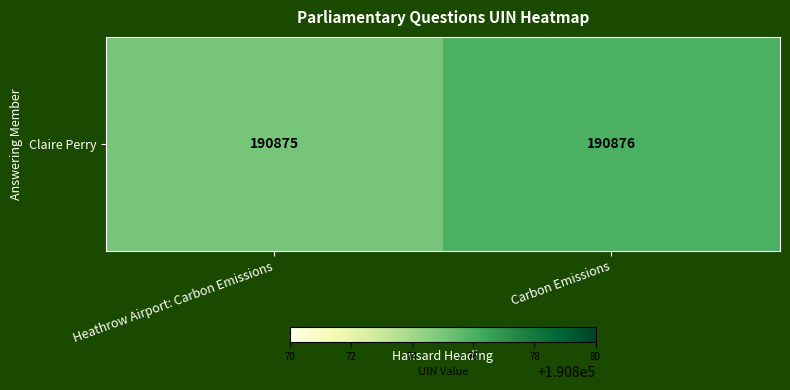

Reading right to left, transcribe all the data shown in this chart.

Carbon Emissions=190876	Heathrow Airport: Carbon Emissions=190875